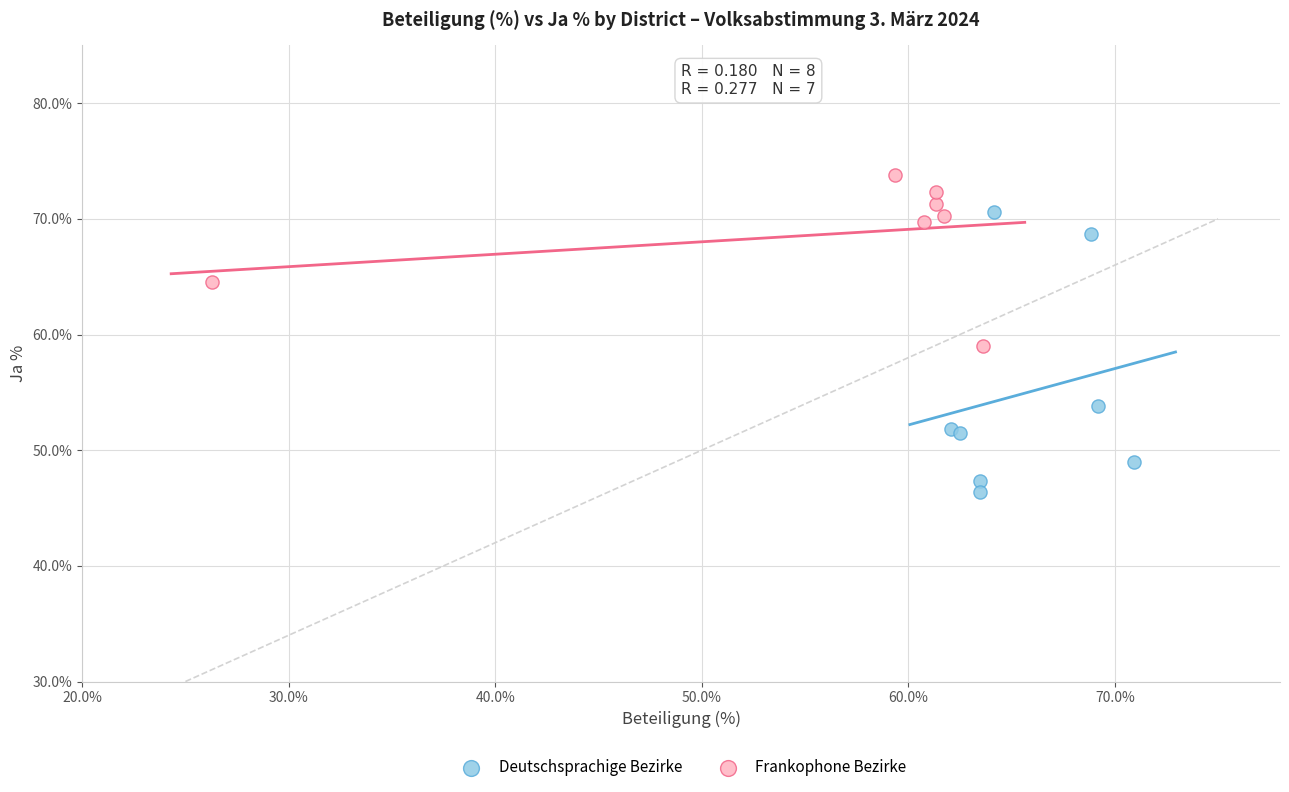

Which series reaches the maximum Y coordinate?

Frankophone Bezirke